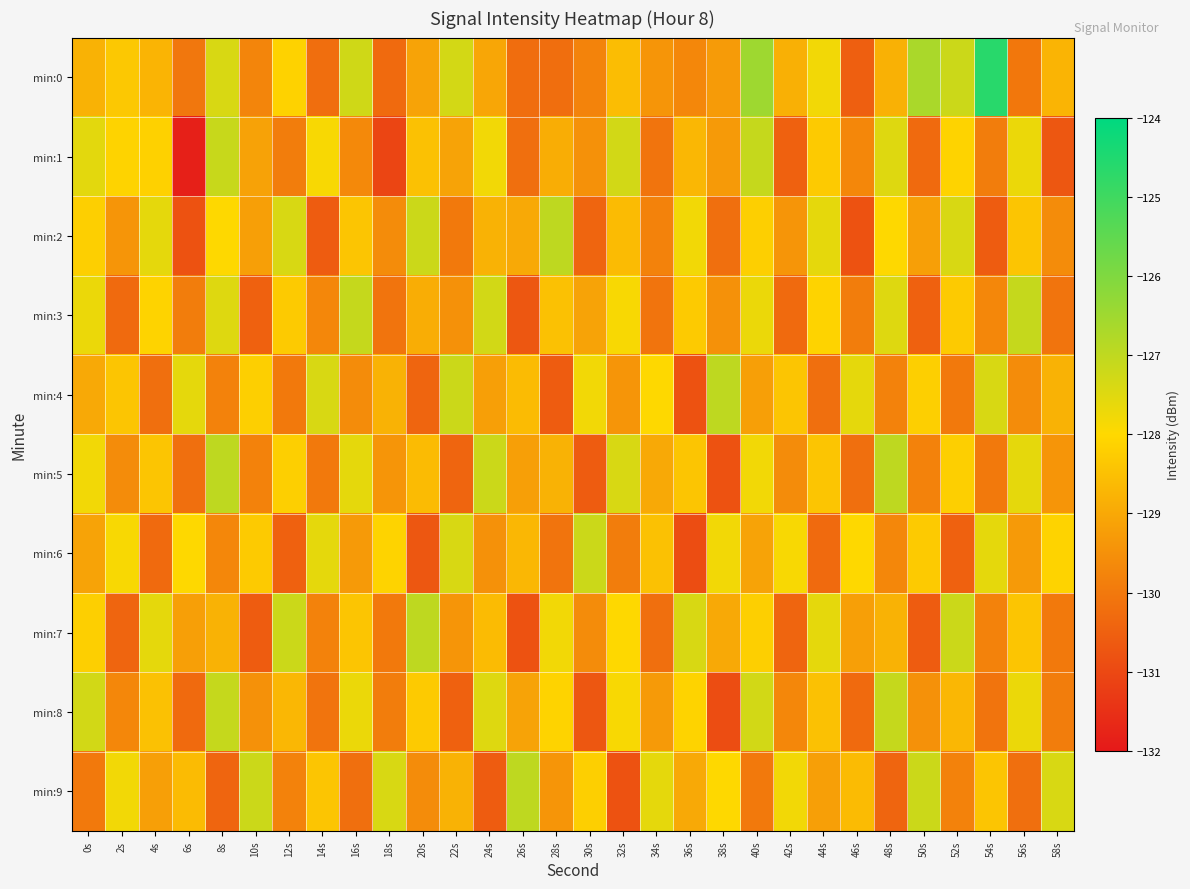

How many distinct data groups are displayed?

10